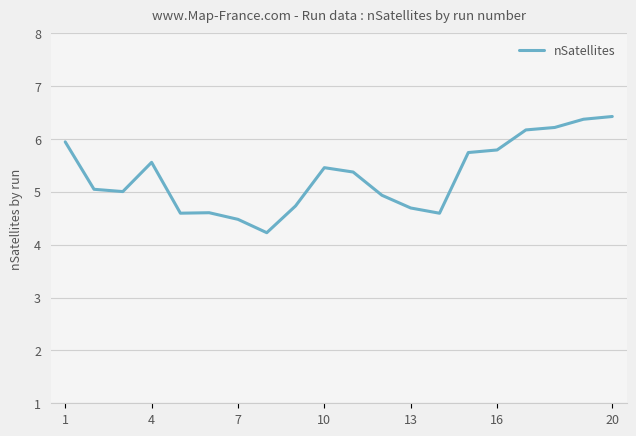

What is the maximum value shown in the chart?

6.4